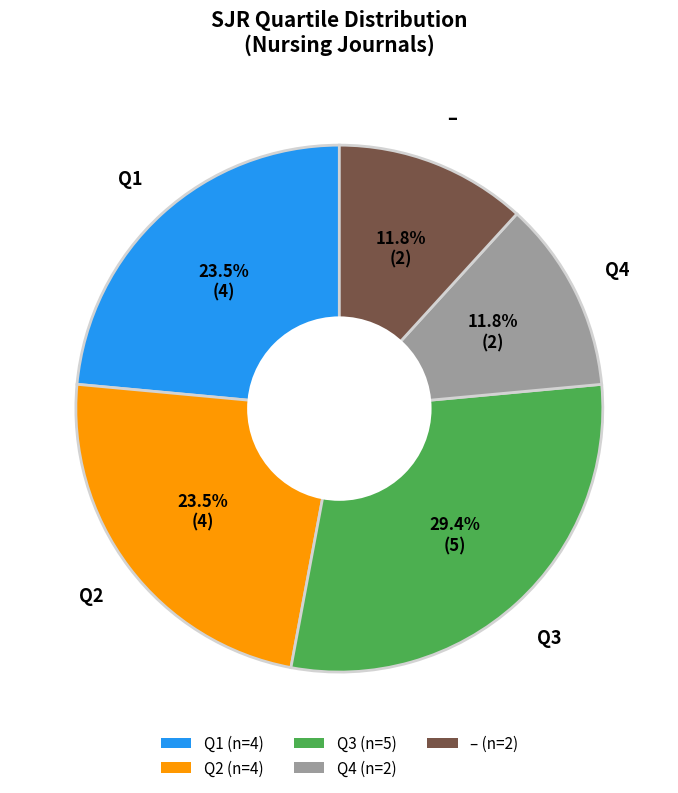

What is the ratio of the value at Q1 to the value at –?

2.0